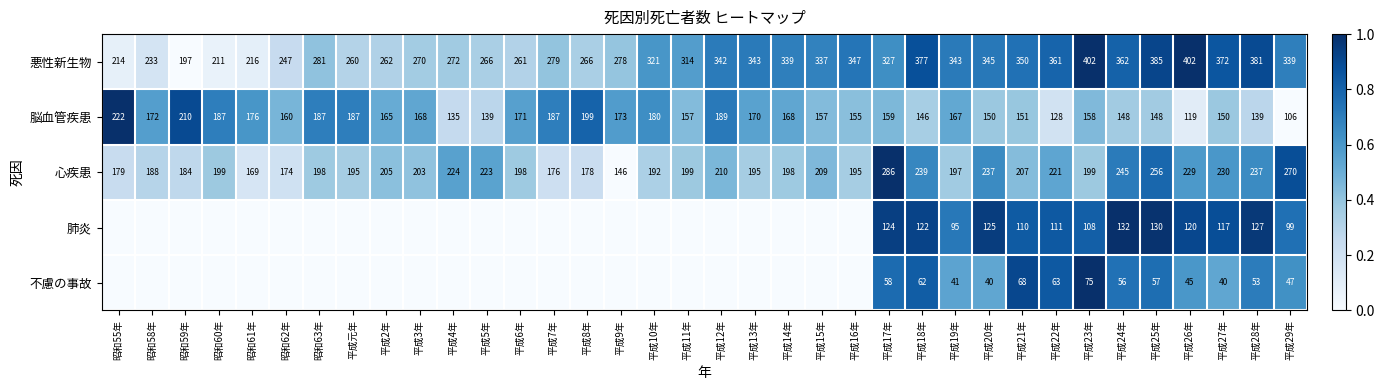

What is the difference between the highest and lowest values at 平成13年?

0.7